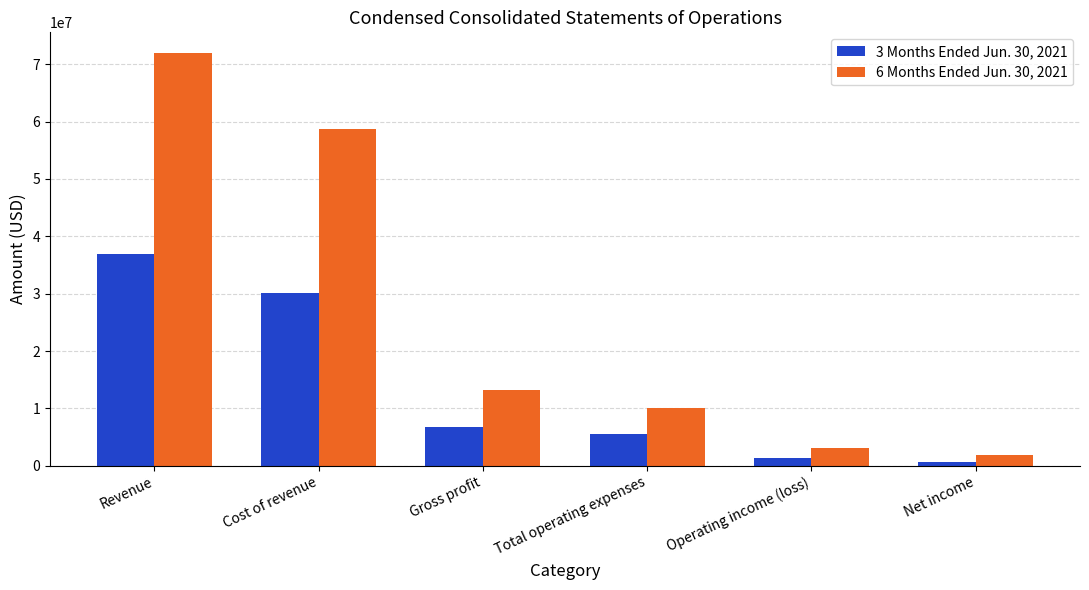

Where is 3 Months Ended Jun. 30, 2021 nearest to the value 18778694?

Cost of revenue